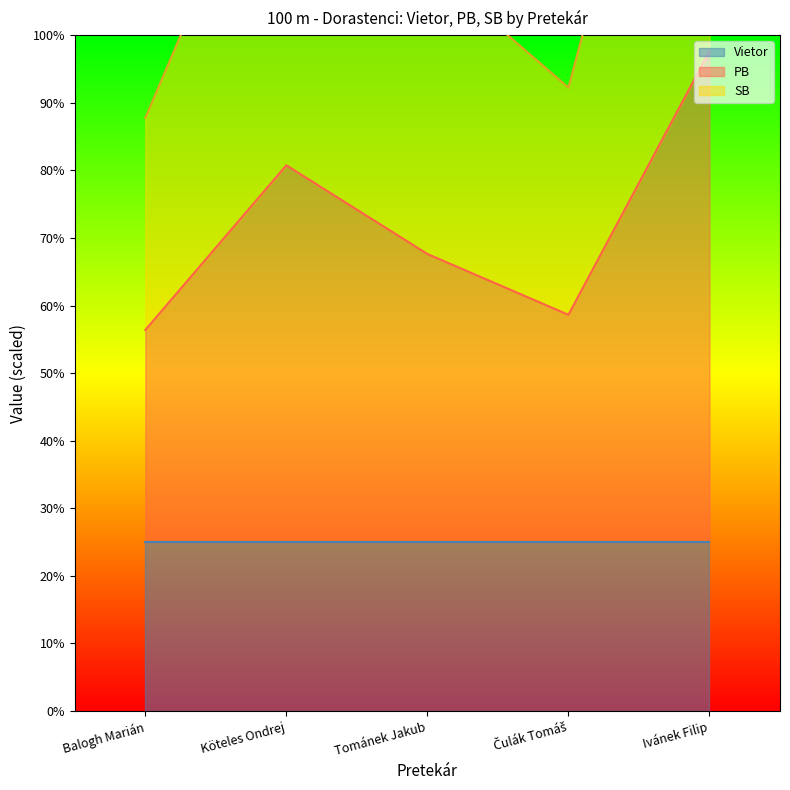

What is the minimum value shown in the chart?

11.3